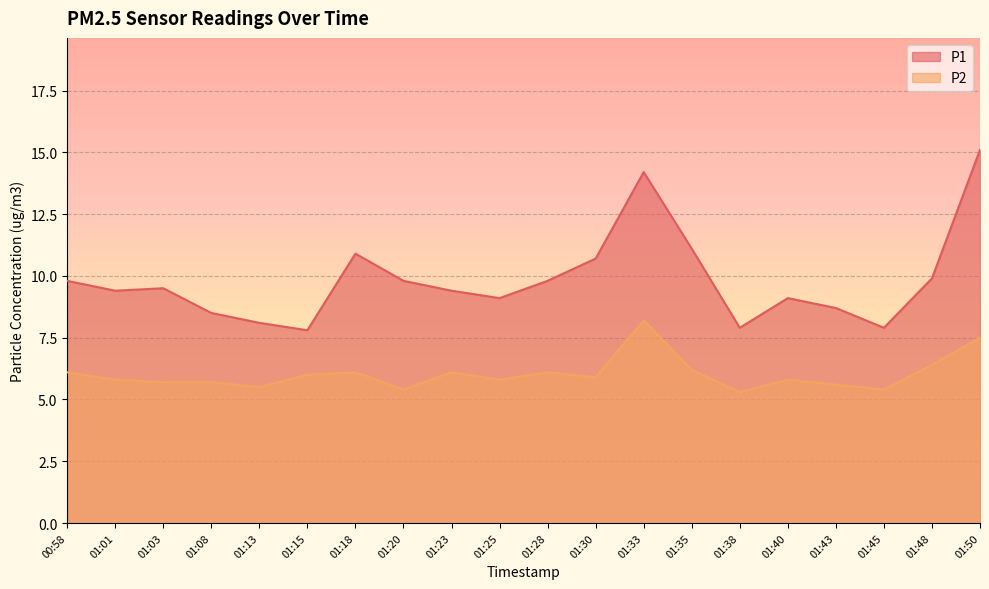

What is the label of the 14th point from the right?

01:18